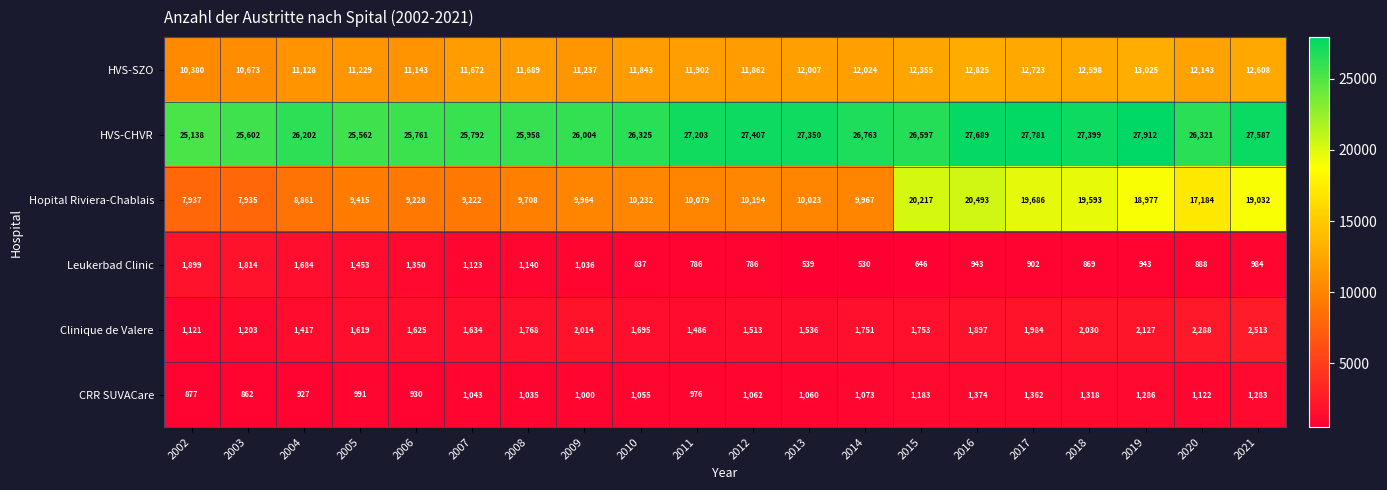

At how many categories does at least one series exceed 20208?

20